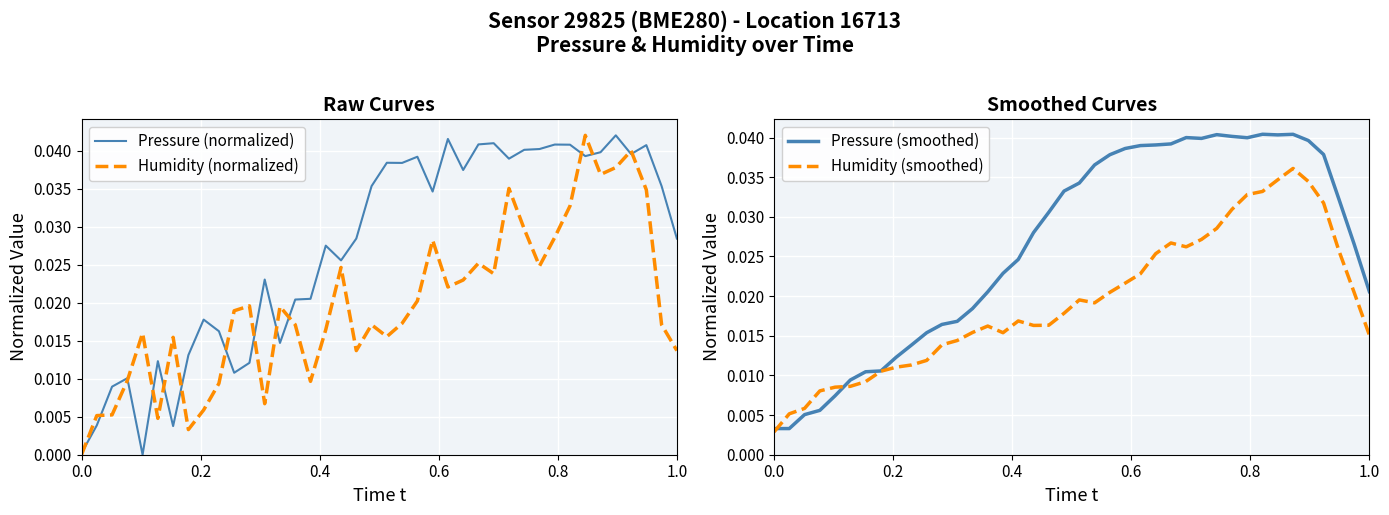

How many values in the Pressure (normalized) series exceed 0?

39